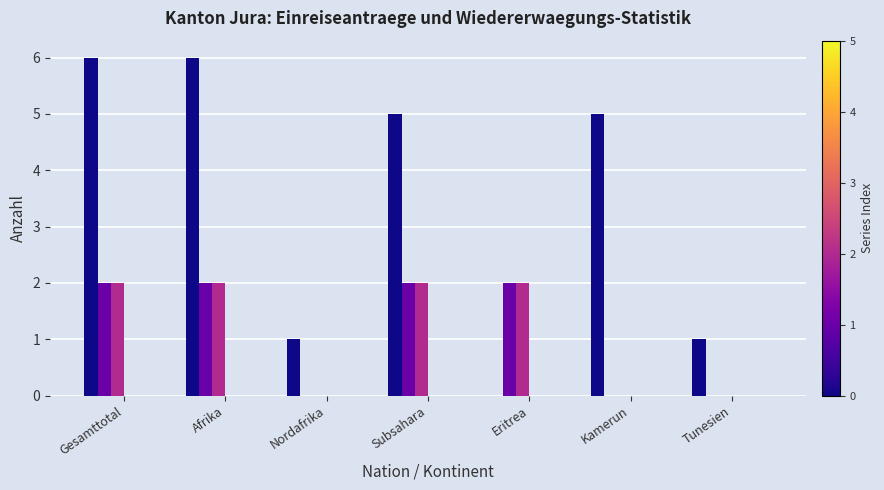

Are the bars grouped side by side (vs. stacked)?

Yes